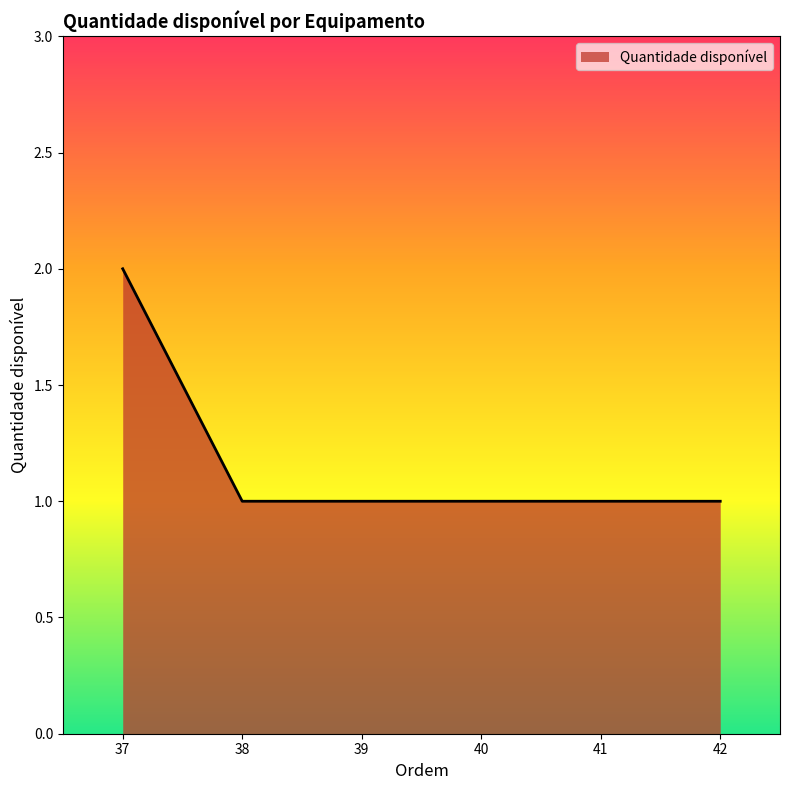

Does the chart have visible grid lines?

No